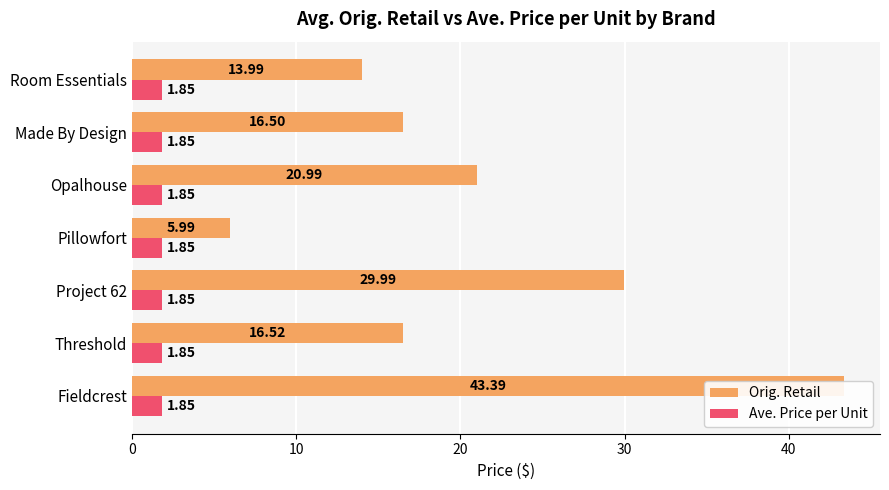

How many groups of bars are there?

7